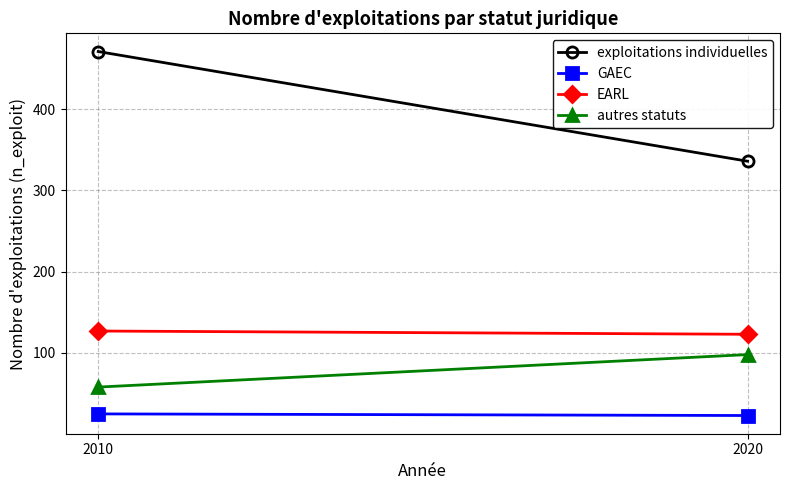

At which label is autres statuts closest to 78?

2010